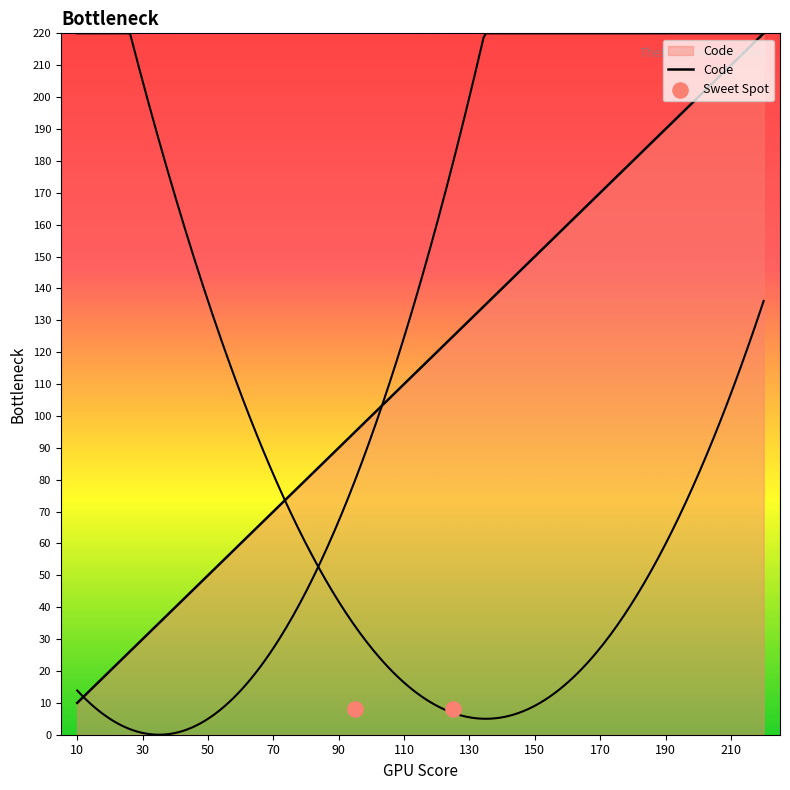

Between 90 and 50, which is larger?

90